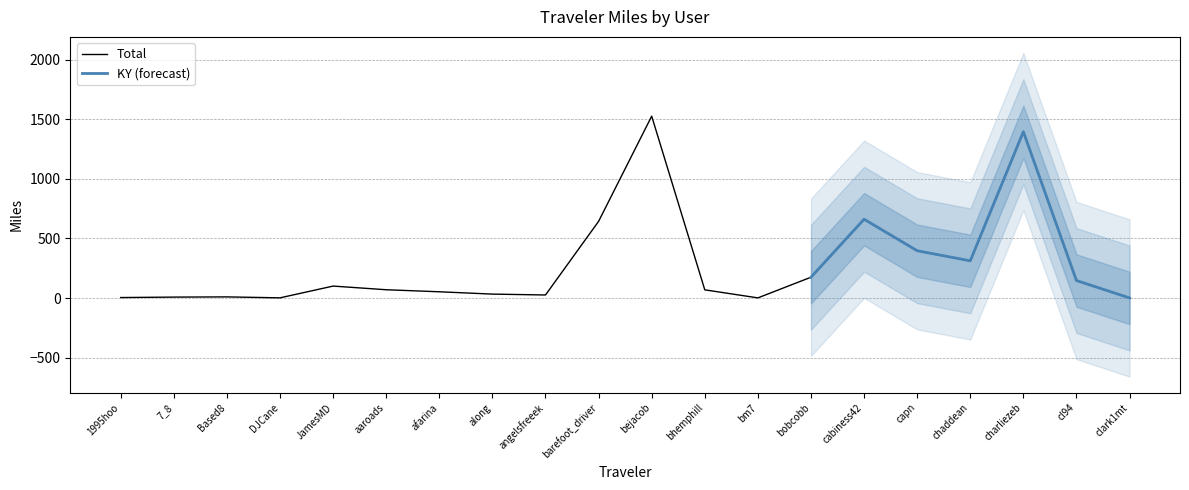

Between barefoot_driver and bm7, which is larger?

barefoot_driver